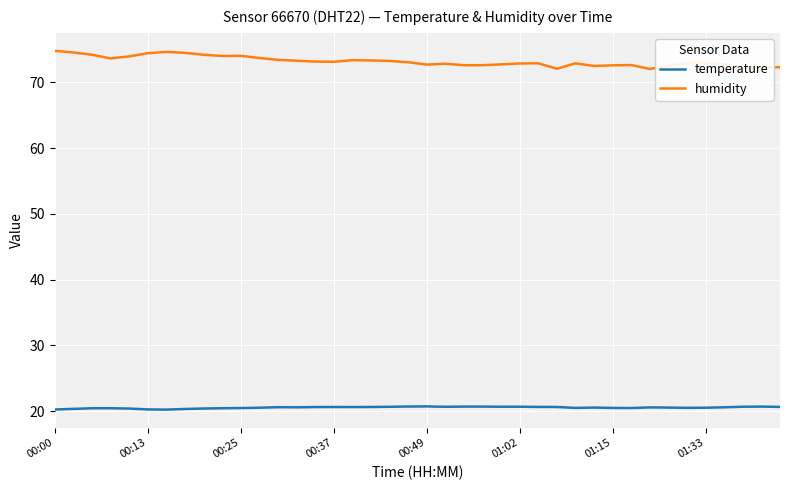

Which series has the widest spread of values?

humidity